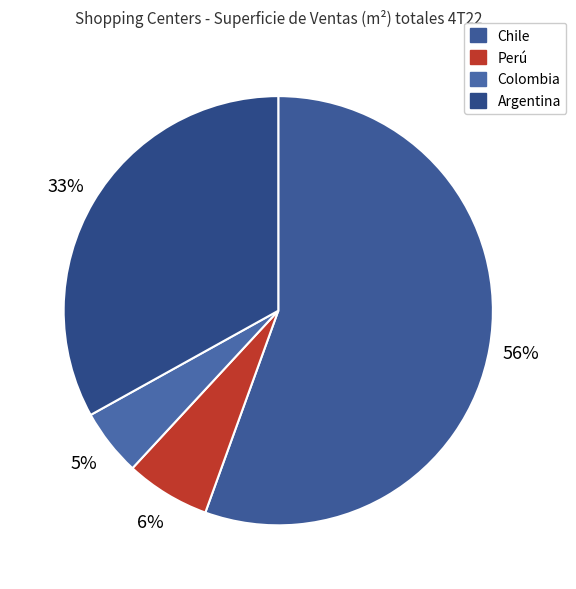

To the nearest percent, what is the combined percentage of Chile and Perú?

62%